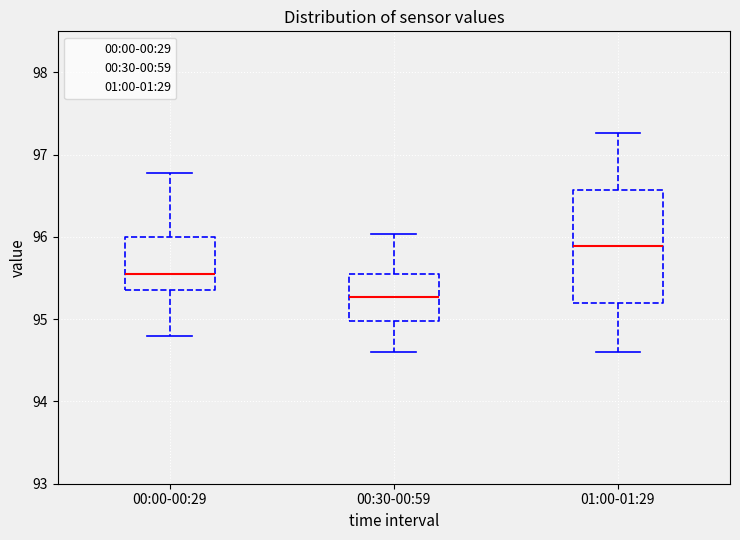

Reading left to right, transcribe this box plot: for each box, give where its median line is, the range the box spans, and where its two whiskers end, as read against the y-axis. The values are not printed on the chart, so give them approximately, as read against the axis.

00:00-00:29: median 95.6, box 95.4 to 96.0, whiskers 94.8 to 96.8
00:30-00:59: median 95.3, box 95.0 to 95.6, whiskers 94.6 to 96.0
01:00-01:29: median 95.9, box 95.2 to 96.6, whiskers 94.6 to 97.3